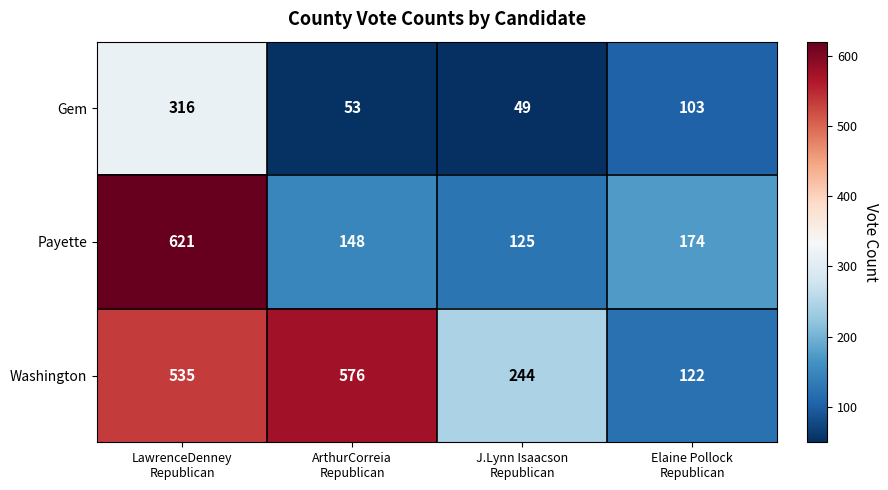

List the series in order of their overall mean, highest first.

Washington, Payette, Gem